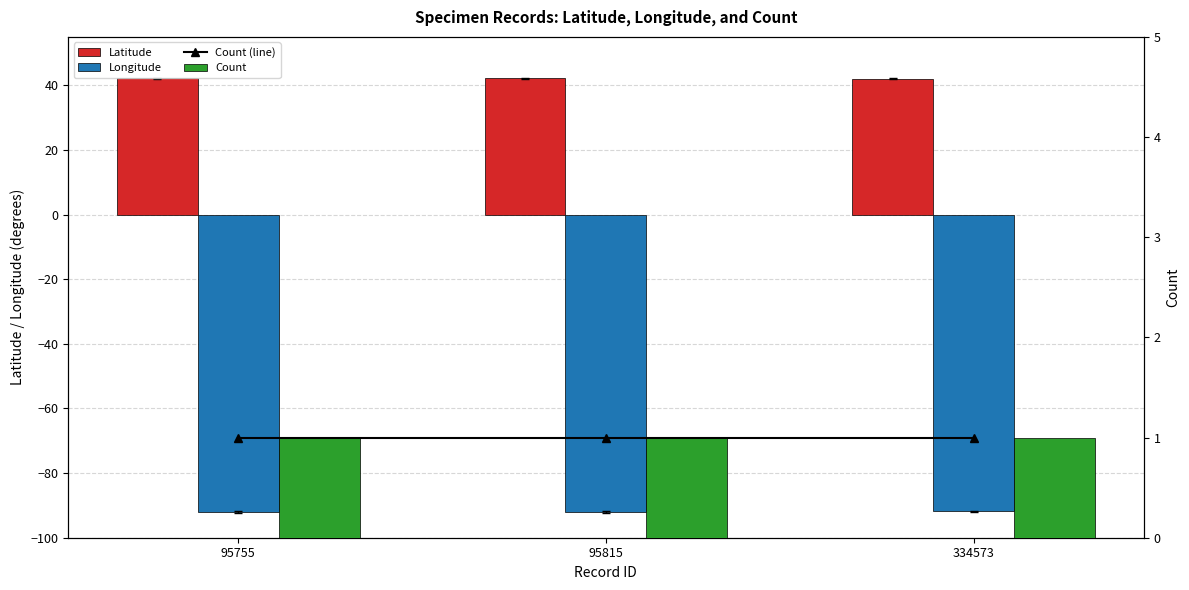

What are all the series names shown in the legend?

Latitude, Longitude, Count (line), Count